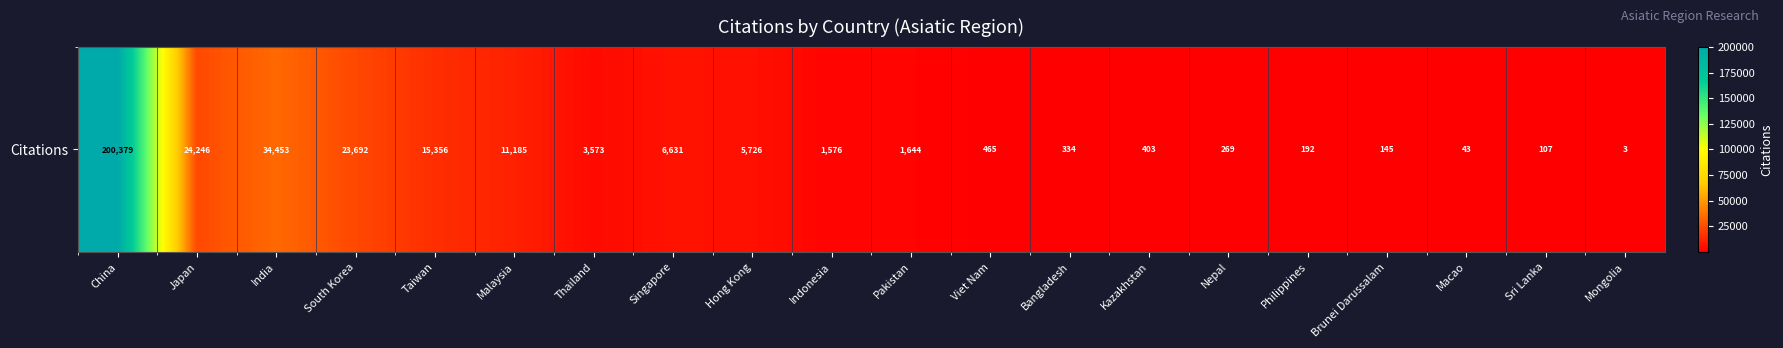

Where is the data nearest to the value 100191?

India